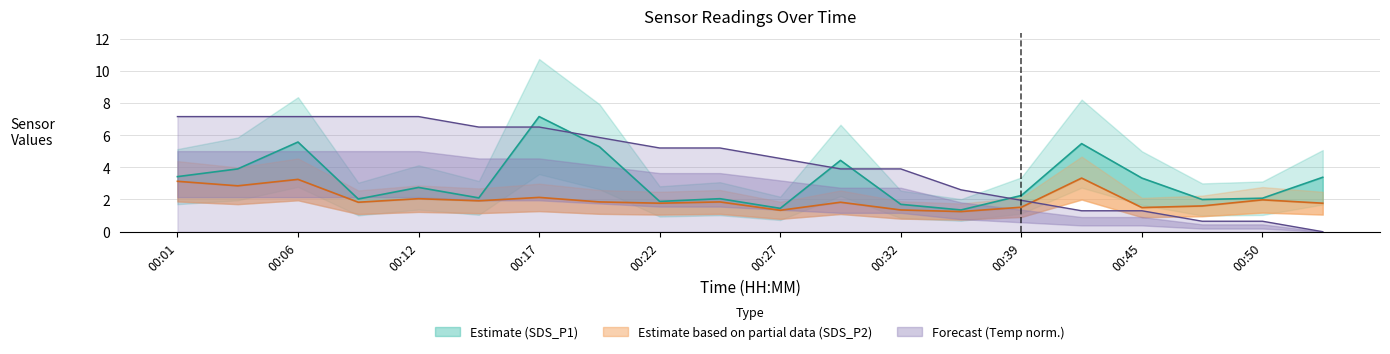

At which label does SDS_P1 reach its minimum?

00:37